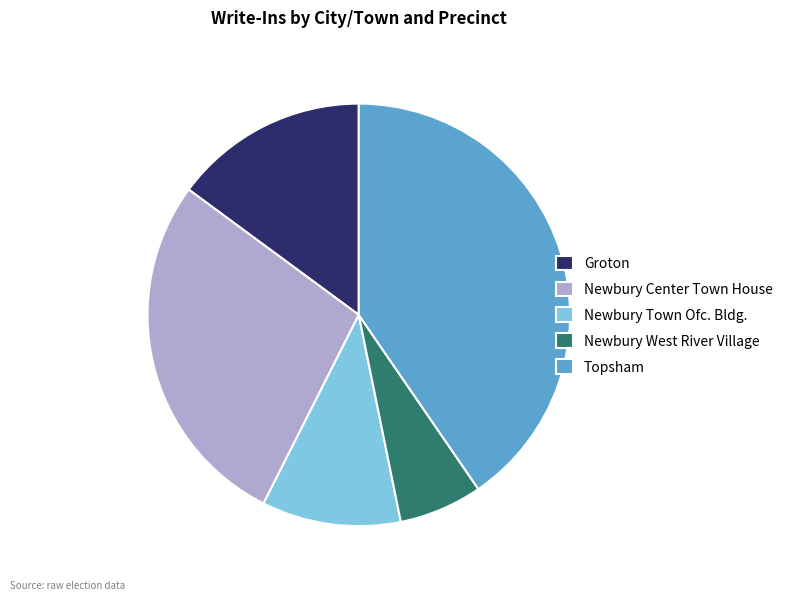

How many segments does this pie chart have?

5